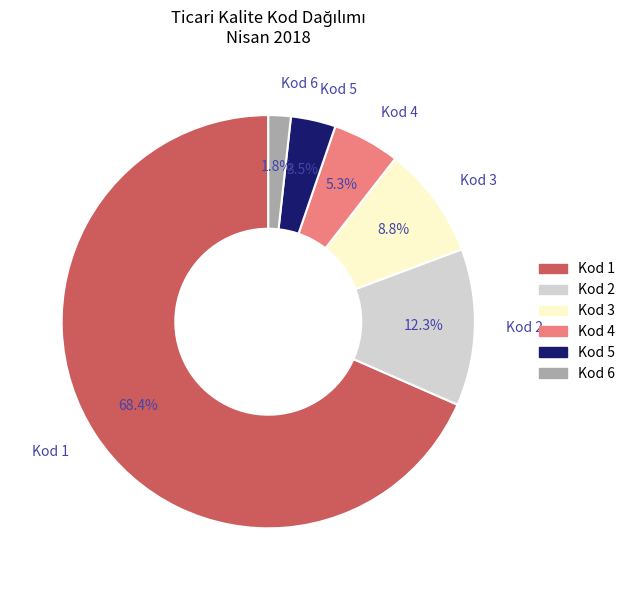

Between Kod 5 and Kod 3, which is larger?

Kod 3